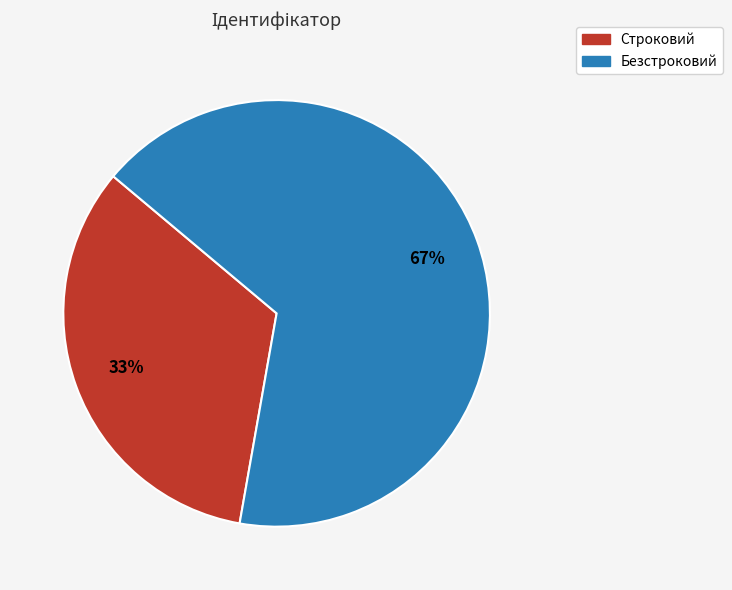

How many segments does this pie chart have?

2